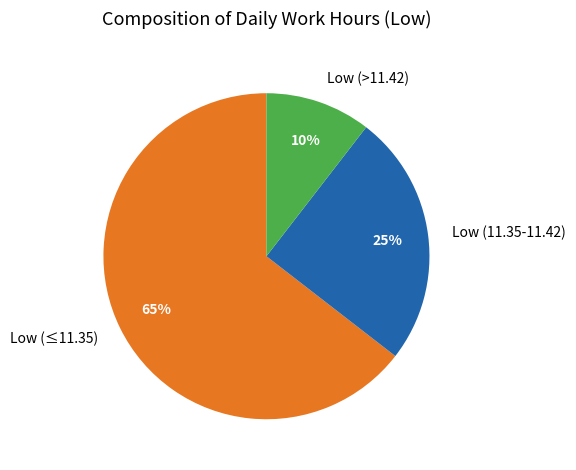

Which slice is the smallest?

Low (>11.42)